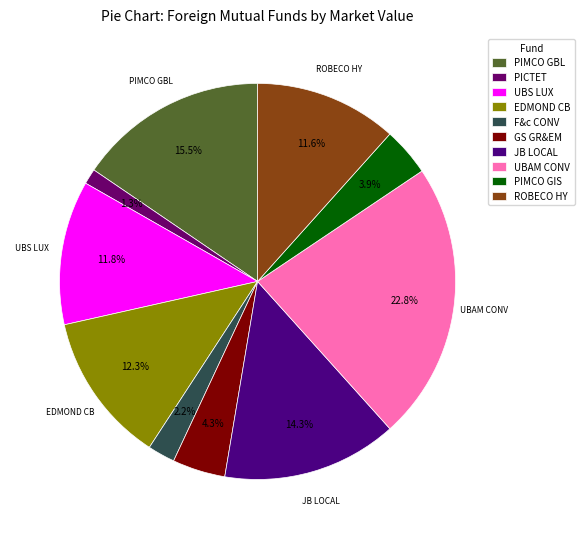

Count the number of slices in the pie.

10